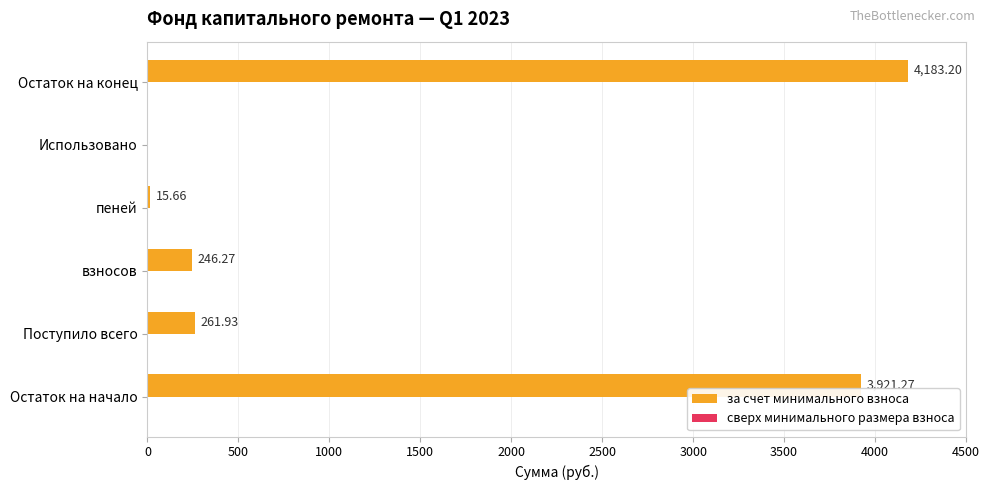

Which category has the highest value across all series?

Остаток на конец